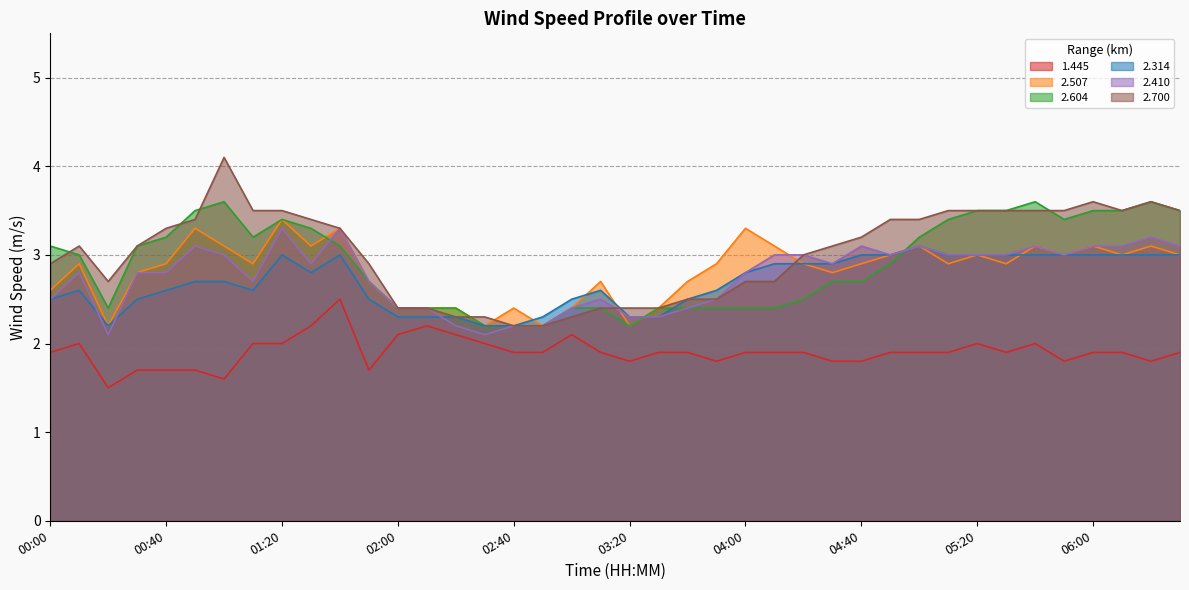

Which label corresponds to the largest value in the chart?

01:00